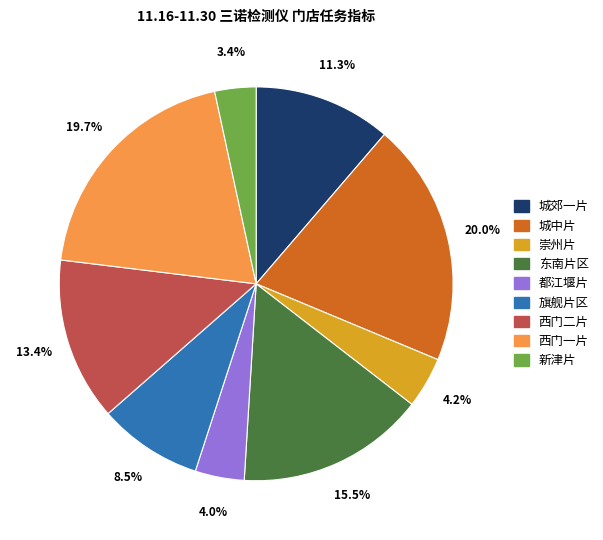

Is it true that 城郊一片 is 11% of the pie?

True